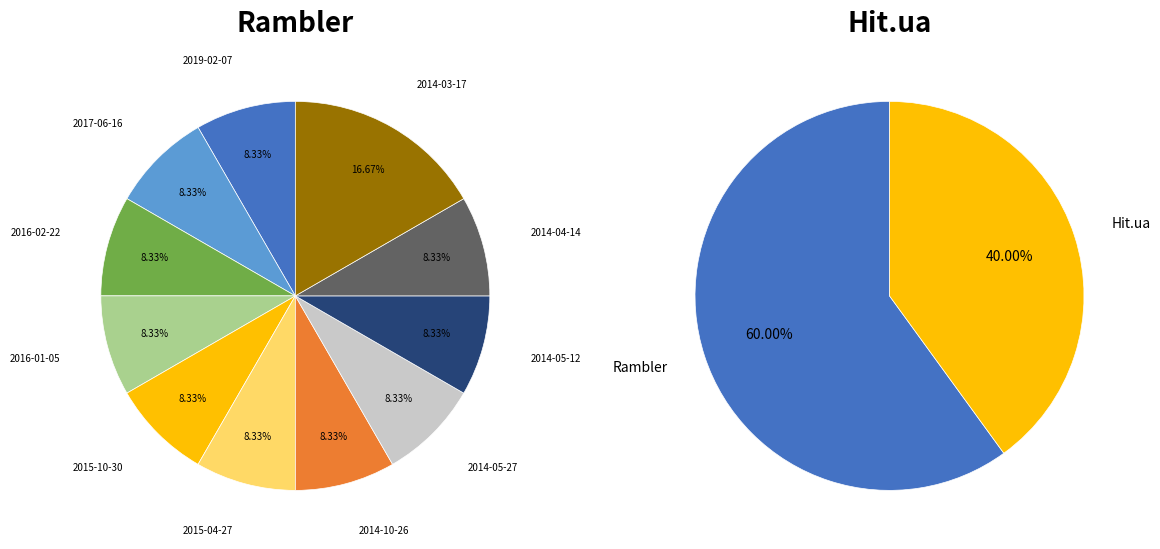

Does 2016-01-05 account for over 50% of the chart?

No